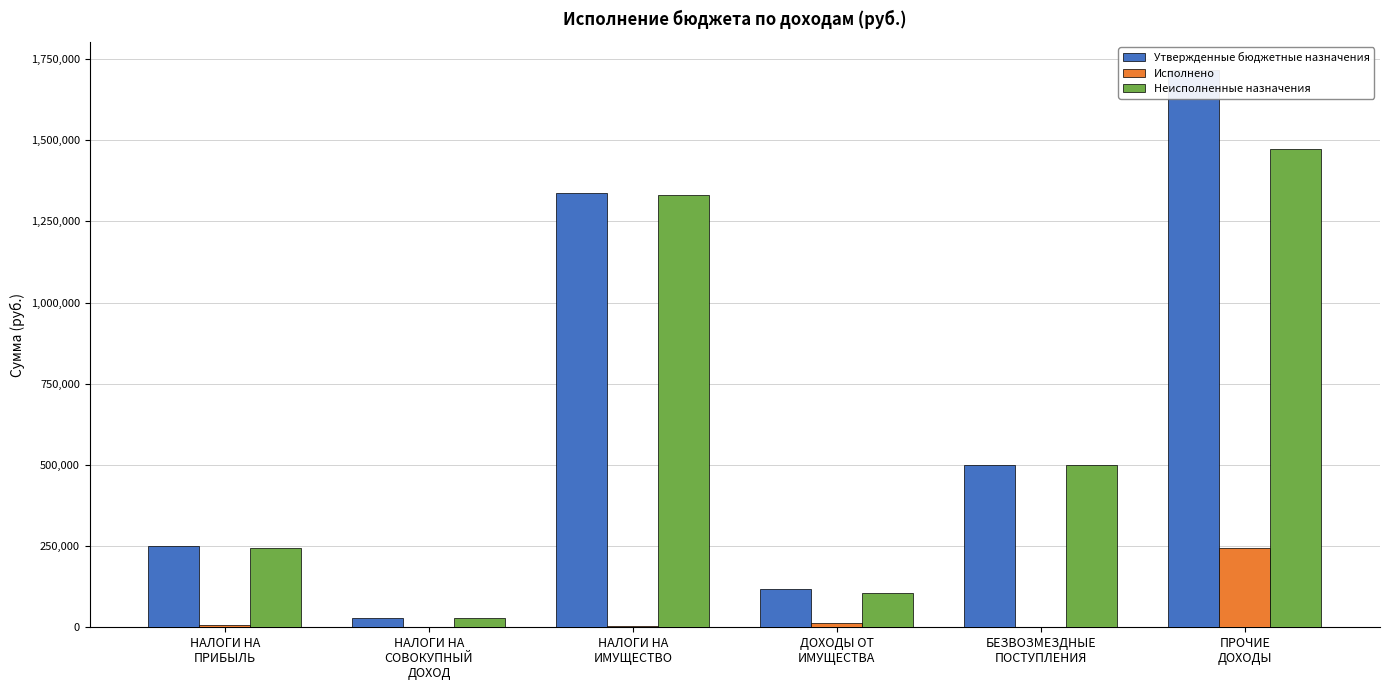

Where does the Утвержденные бюджетные назначения series first go above 500000?

НАЛОГИ НА
ИМУЩЕСТВО